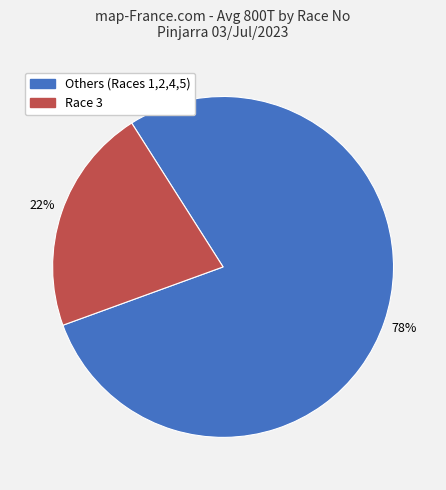

Is there a majority slice in this chart?

Yes